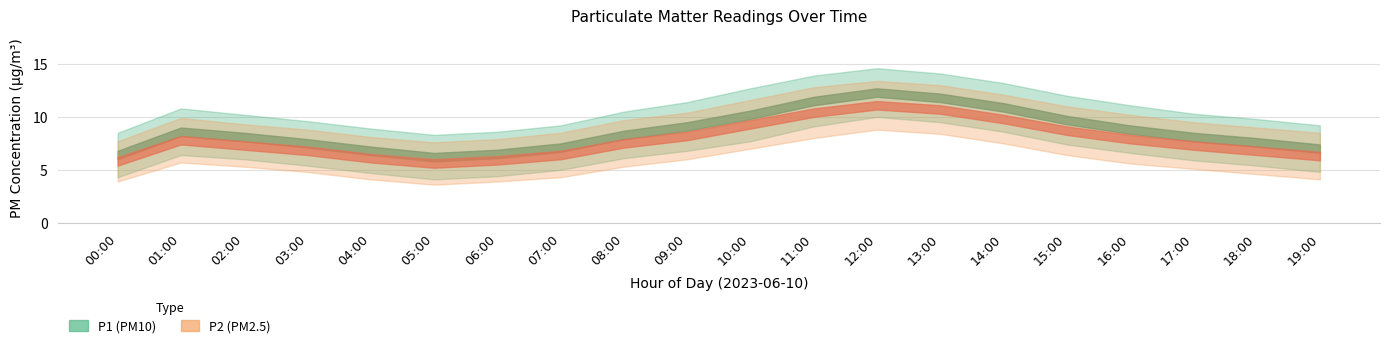

Where is the first local maximum for P2_lower?

01:00